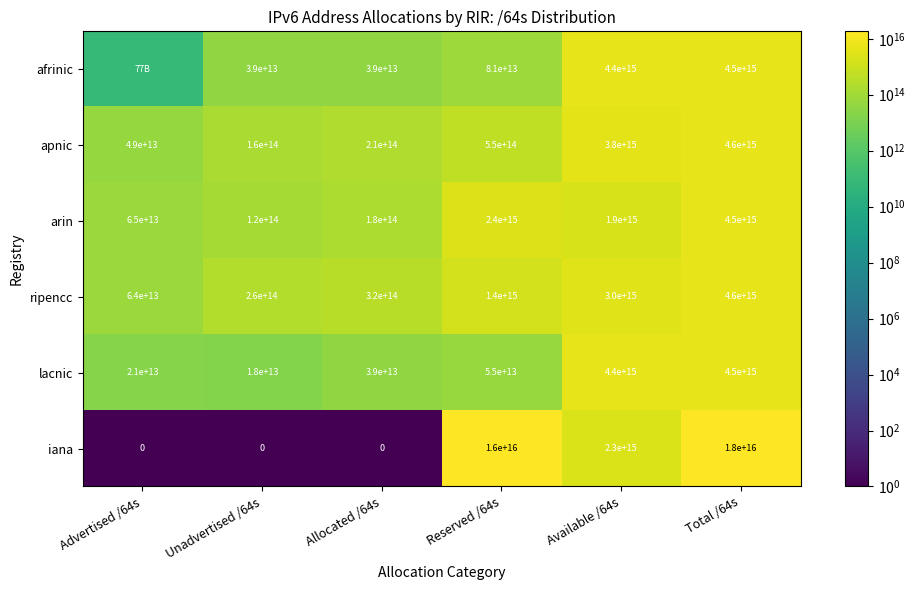

List the labels in order of apnic value, largest first.

Total /64s, Available /64s, Reserved /64s, Allocated /64s, Unadvertised /64s, Advertised /64s